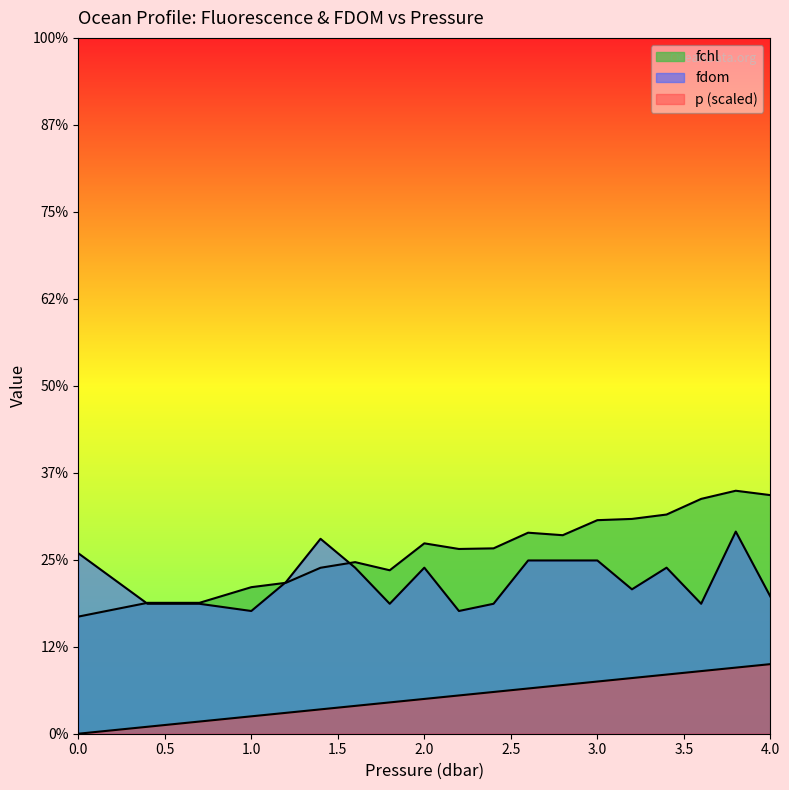

Reading left to right, list all the values displayed in this chart.

p: 0.0	0.1	0.1	0.2	0.2	0.3	0.3	0.4	0.4	0.4	0.5	0.5	0.6	0.6	0.6	0.7	0.7	0.8	0.8
fchl: 1.3	1.5	1.5	1.7	1.7	1.9	2.0	1.9	2.2	2.1	2.1	2.3	2.3	2.5	2.5	2.5	2.7	2.8	2.7
fdom: 2.1	1.5	1.5	1.4	1.7	2.2	1.9	1.5	1.9	1.4	1.5	2.0	2.0	2.0	1.7	1.9	1.5	2.3	1.6